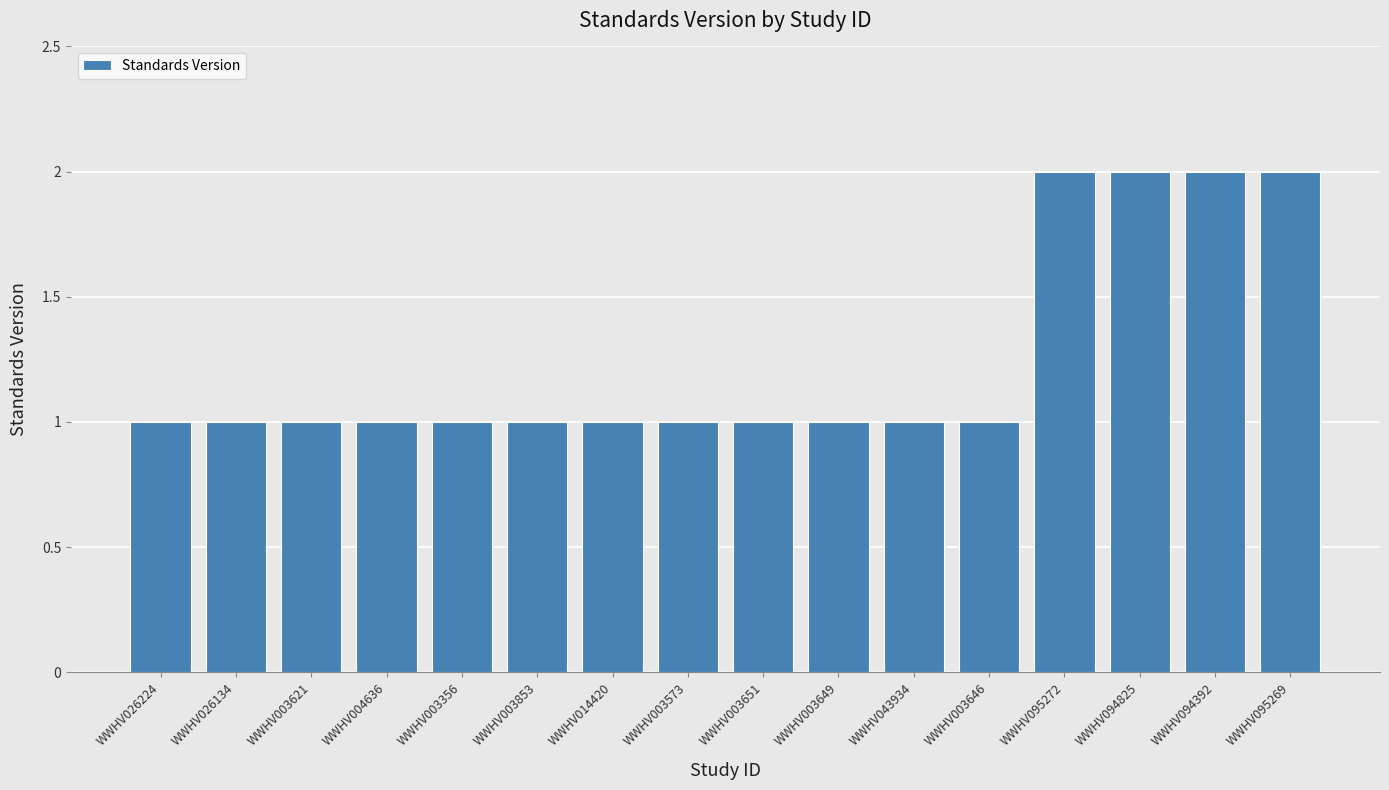

What is the label of the 9th bar from the right?

WWHV003573